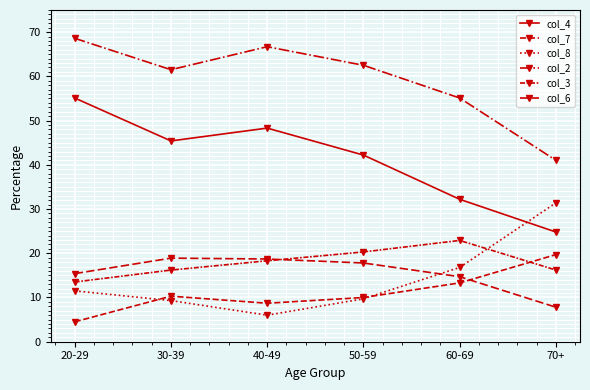

At which category is the sum across all series the highest?

20-29